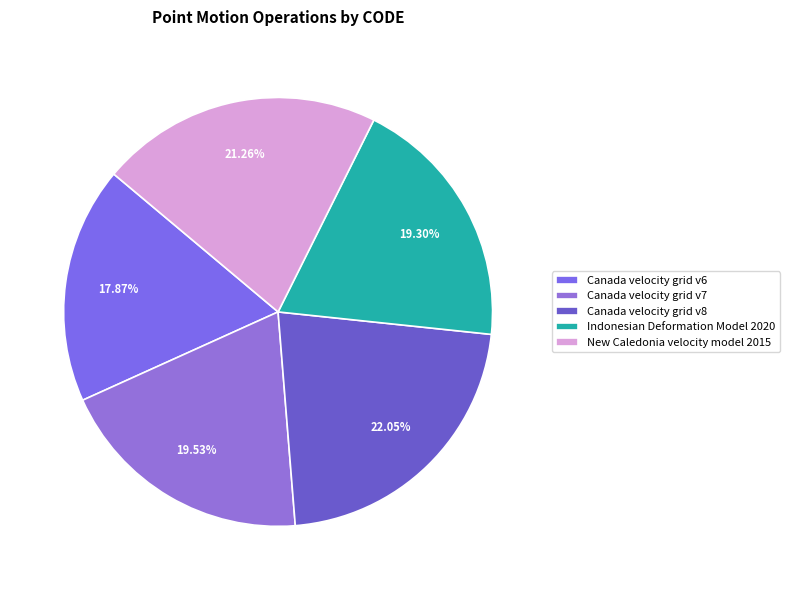

Is Canada velocity grid v6 the majority of the pie?

No